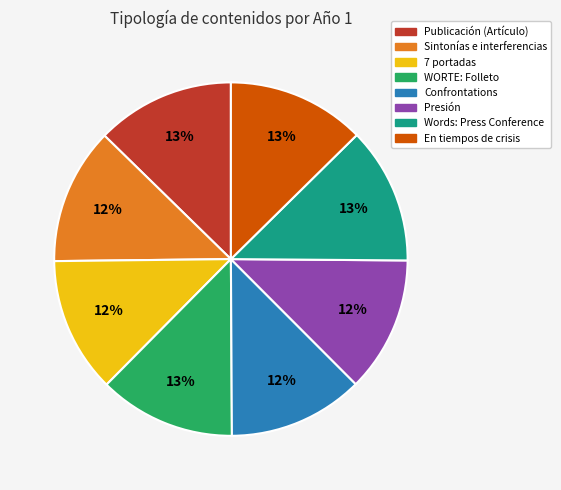

What is the ratio of the value at En tiempos de crisis to the value at Words: Press Conference?

1.0